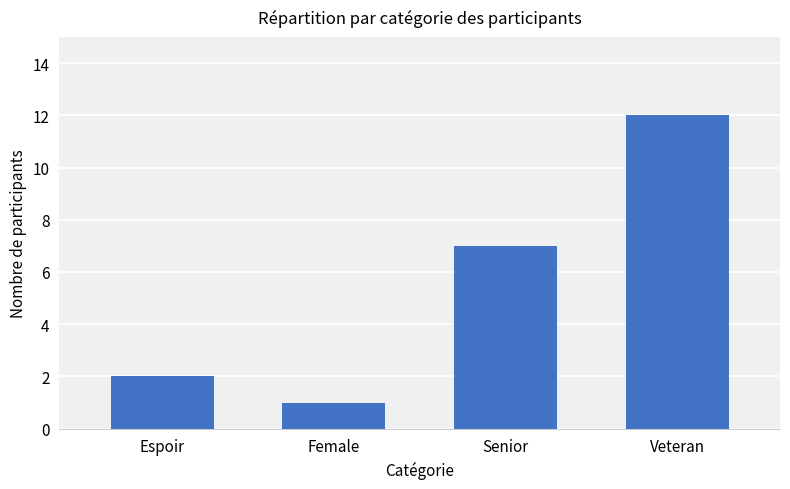

What is the difference between the maximum and minimum values?

11